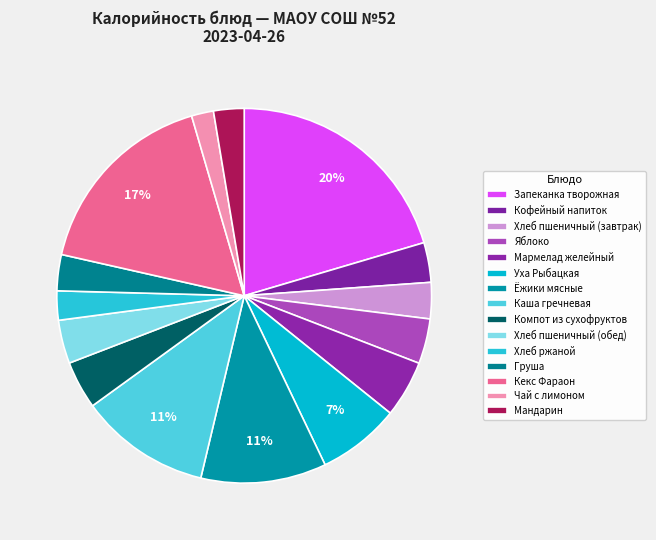

To the nearest percent, what is the average slice percentage?

7%